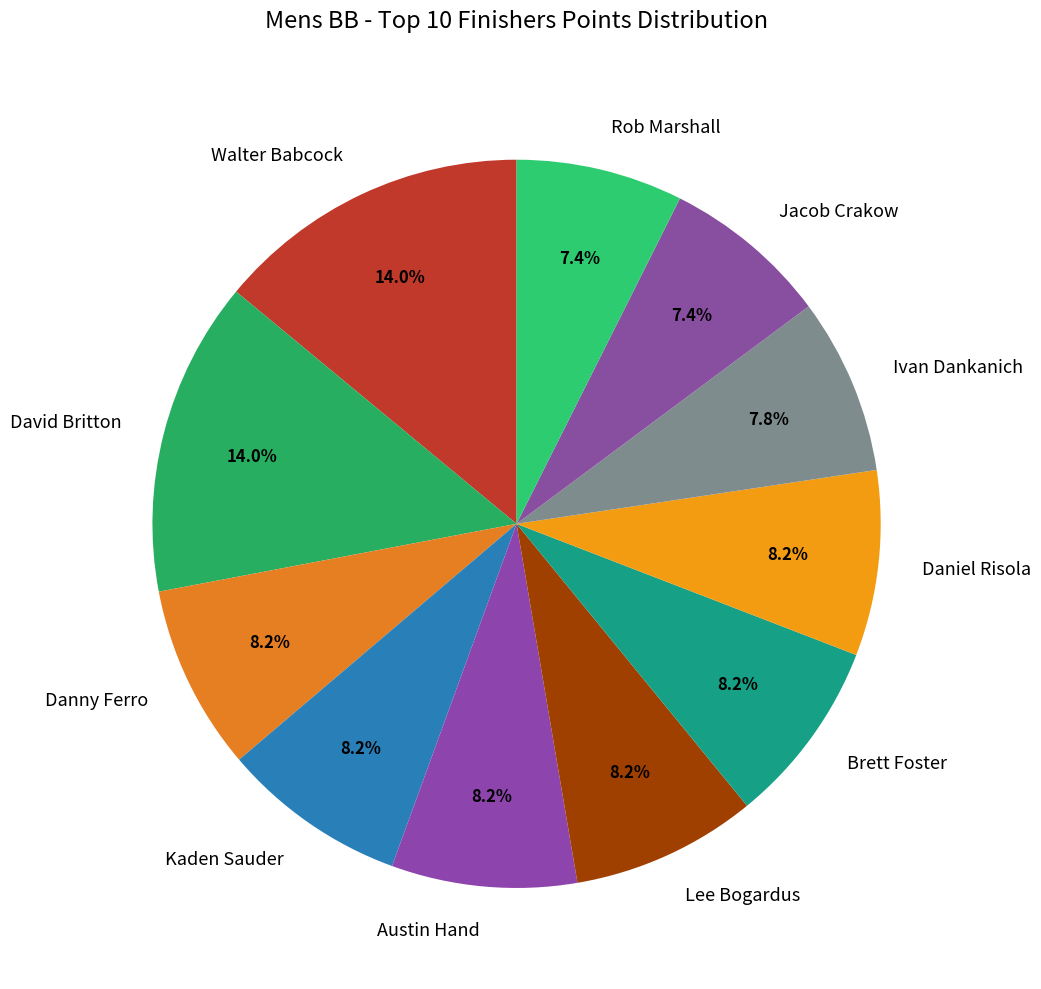

Is it true that Walter Babcock is 14% of the pie?

True